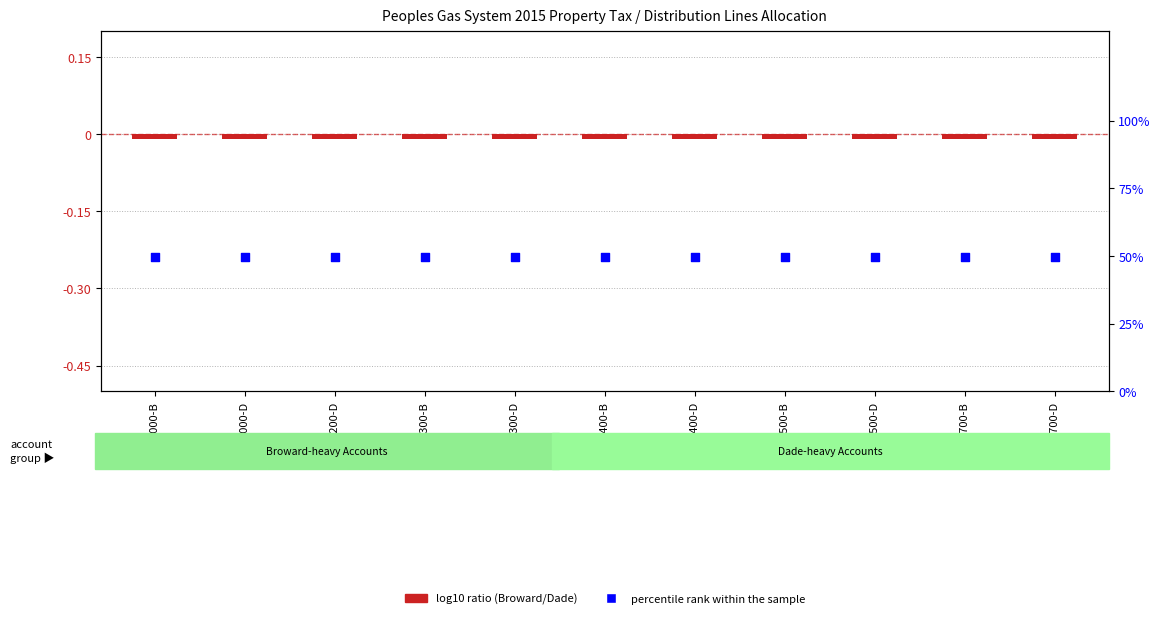

Is the value of log10 ratio at 38300-B greater than the value of percentile rank within the sample at 38000-B?

No